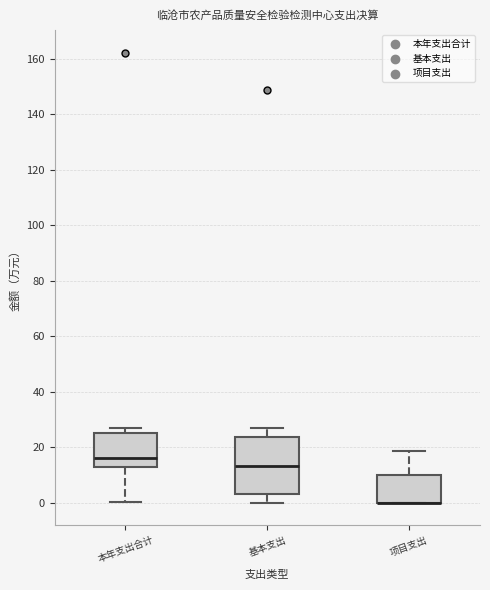

Reading left to right, transcribe this box plot: for each box, give where its median line is, the range the box spans, and where its two whiskers end, as read against the y-axis. The values are not printed on the chart, so give them approximately, as read against the axis.

本年支出合计: median 16, box 14 to 26, whiskers 0 to 28
基本支出: median 14, box 4 to 24, whiskers 0 to 28
项目支出: median 0 (drawn on the box's lower edge), box 0 to 10, whiskers 0 to 18